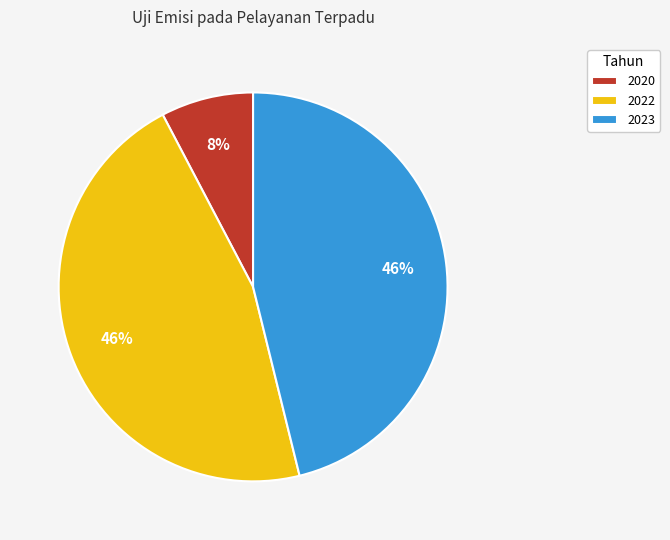

Combined, do 2020 and 2023 account for over 50%?

Yes